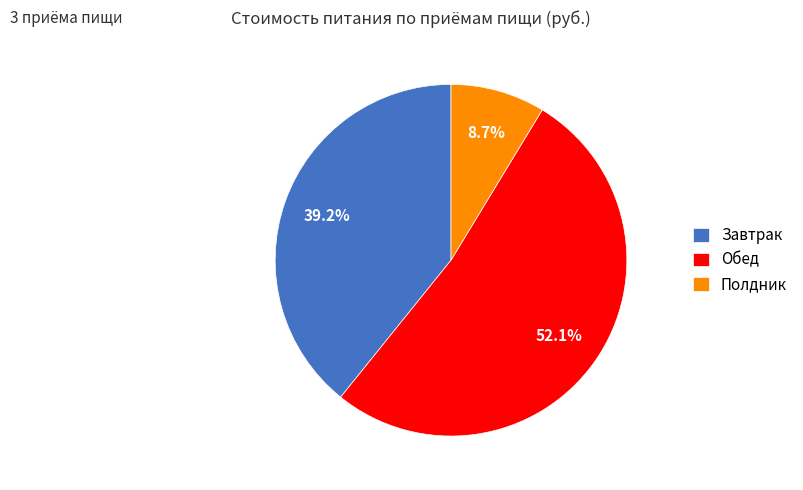

To the nearest percent, what portion does Полдник represent?

9%